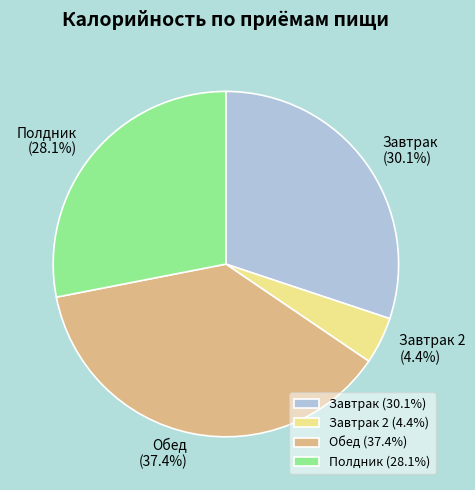

Is there any slice that represents more than half of the pie?

No